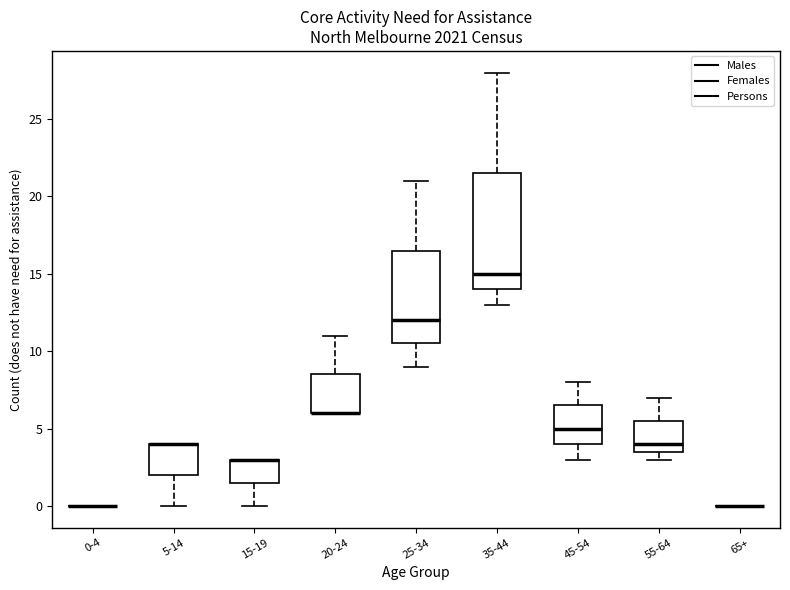

Reading left to right, transcribe this box plot: for each box, give where its median line is, the range the box spans, and where its two whiskers end, as read against the y-axis. The values are not printed on the chart, so give them approximately, as read against the axis.

0-4: box collapsed to a line at 0.0, whiskers 0.0 to 0.0
5-14: median 4.0 (drawn on the box's upper edge), box 2.0 to 4.0, whiskers 0.0 to 4.0
15-19: median 3.0 (drawn on the box's upper edge), box 1.5 to 3.0, whiskers 0.0 to 3.0
20-24: median 6.0 (drawn on the box's lower edge), box 6.0 to 8.5, whiskers 6.0 to 11.0
25-34: median 12.0, box 10.5 to 16.5, whiskers 9.0 to 21.0
35-44: median 15.0, box 14.0 to 21.5, whiskers 13.0 to 28.0
45-54: median 5.0, box 4.0 to 6.5, whiskers 3.0 to 8.0
55-64: median 4.0, box 3.5 to 5.5, whiskers 3.0 to 7.0
65+: box collapsed to a line at 0.0, whiskers 0.0 to 0.0